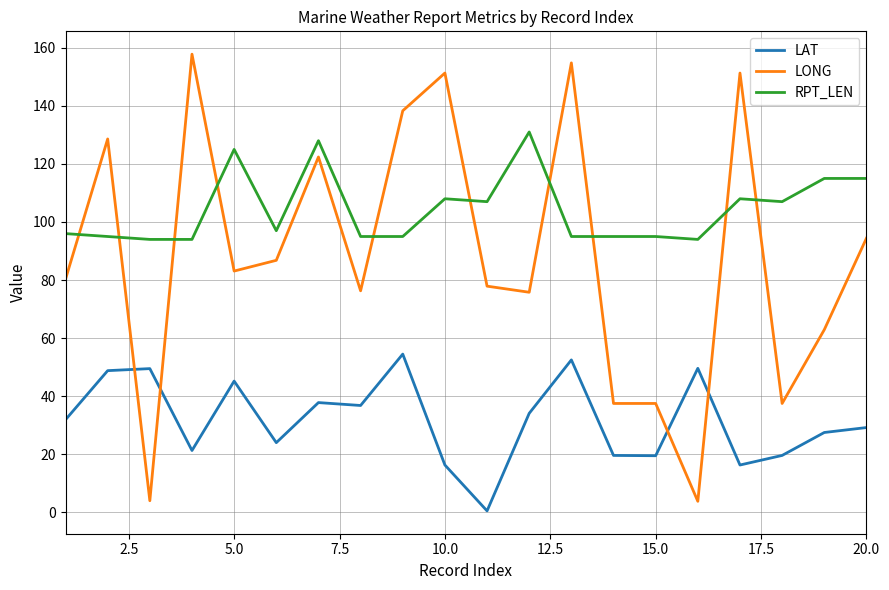

Rank the series by their maximum value, from highest to lowest.

LONG, RPT_LEN, LAT